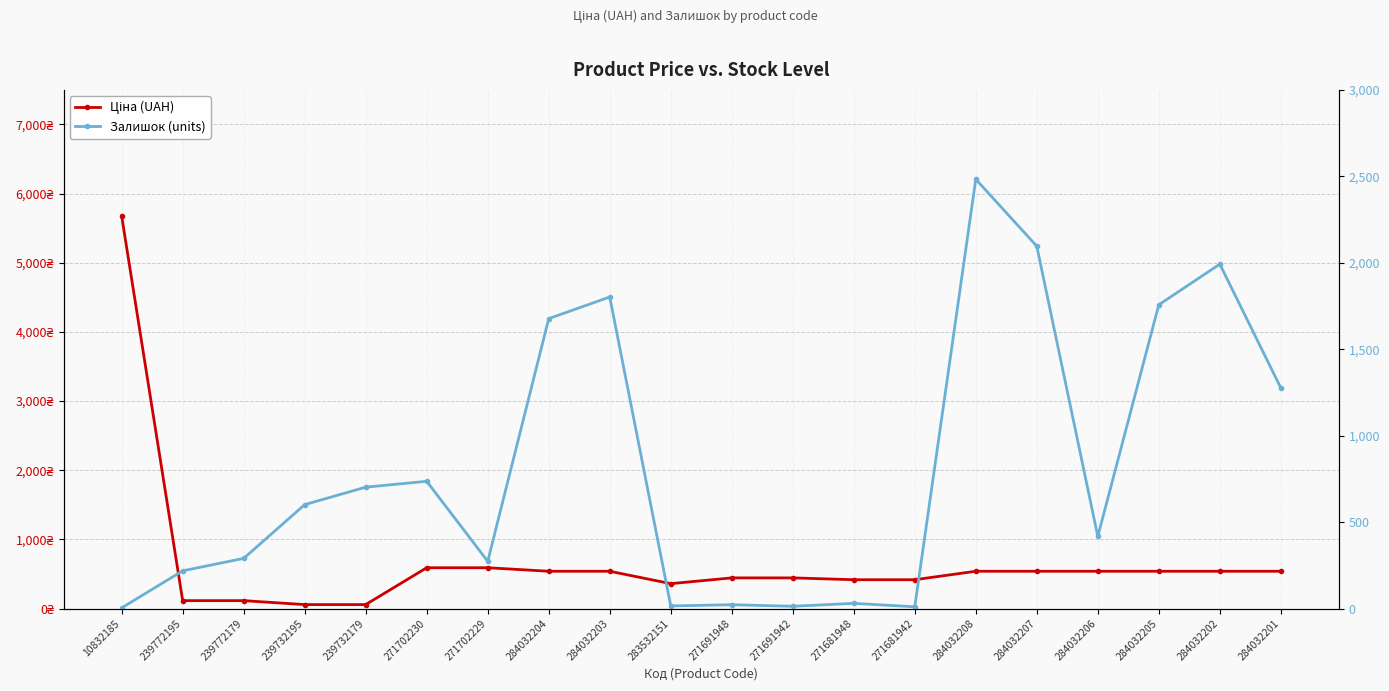

How many times do Залишок (units) and Ціна (UAH) cross each other?

7